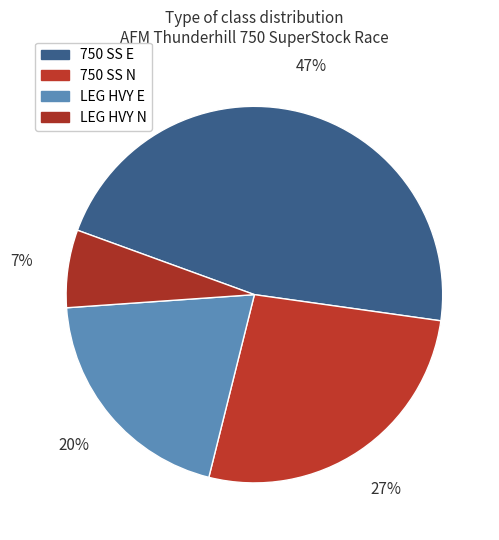

To the nearest percent, what is the difference between the 750 SS N and 750 SS E slice percentages?

20%